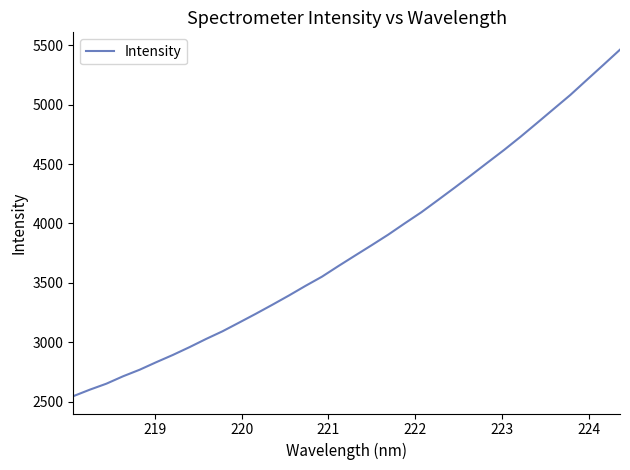

What is the maximum value shown in the chart?

5461.8